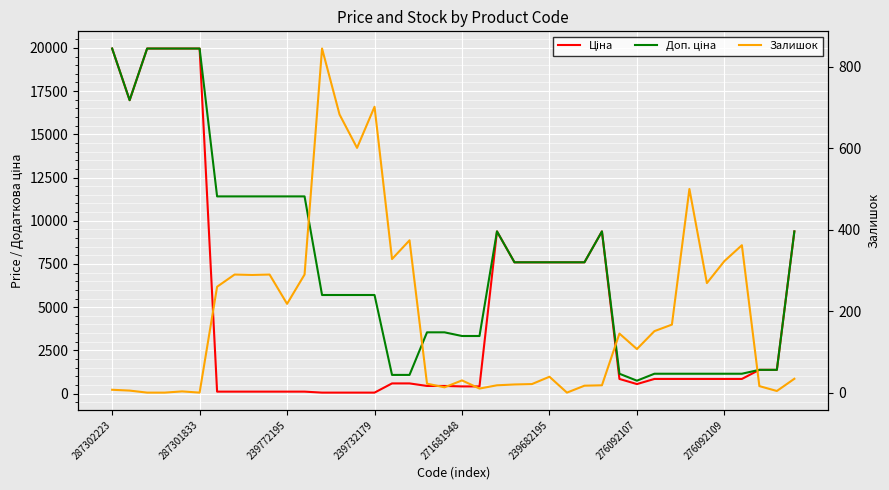

How many interior local peaks does the Доп. ціна series have?

2